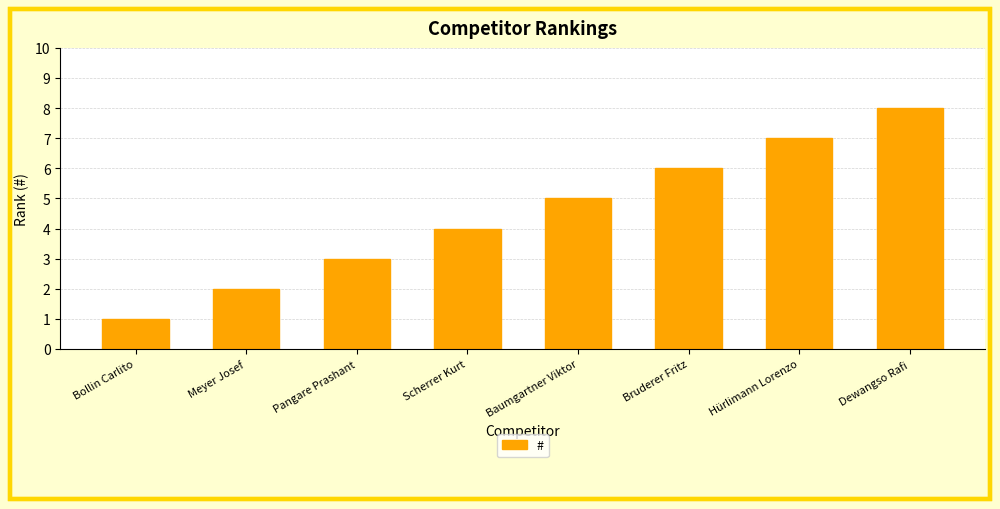

List the labels in order of value, largest first.

Dewangso Rafi, Hürlimann Lorenzo, Bruderer Fritz, Baumgartner Viktor, Scherrer Kurt, Pangare Prashant, Meyer Josef, Bollin Carlito